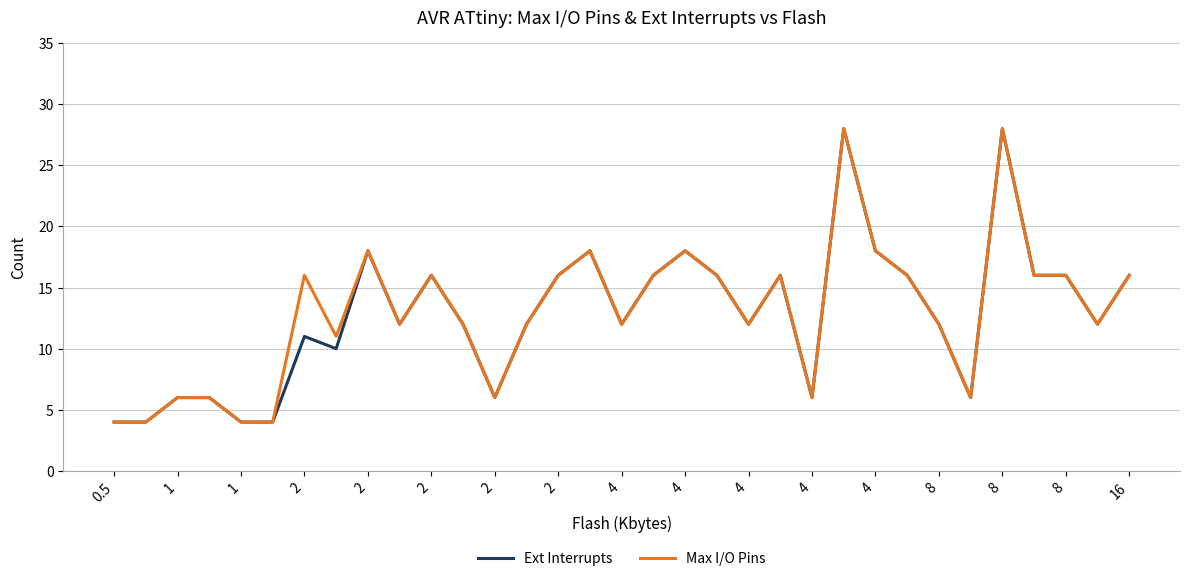

What is the maximum value for Max I/O Pins?

28